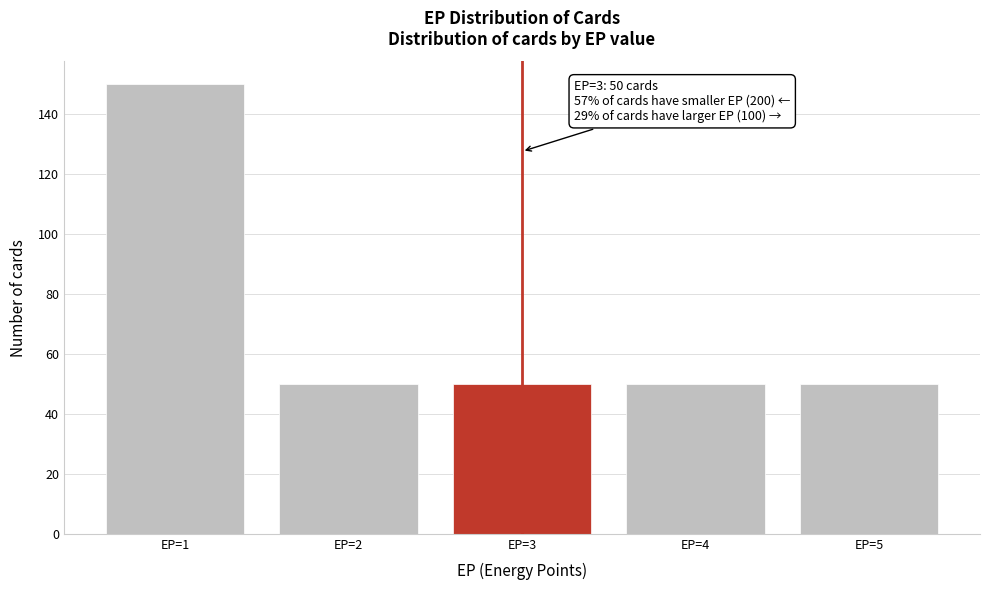

Reading left to right, extract all data points from this chart.

150	50	50	50	50